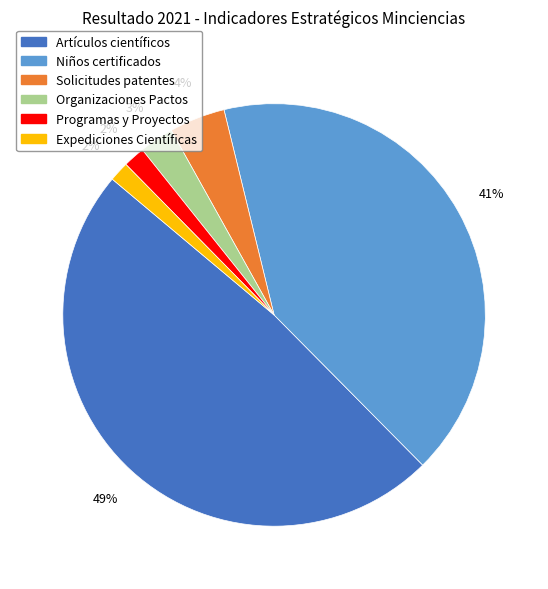

Is there a majority slice in this chart?

No